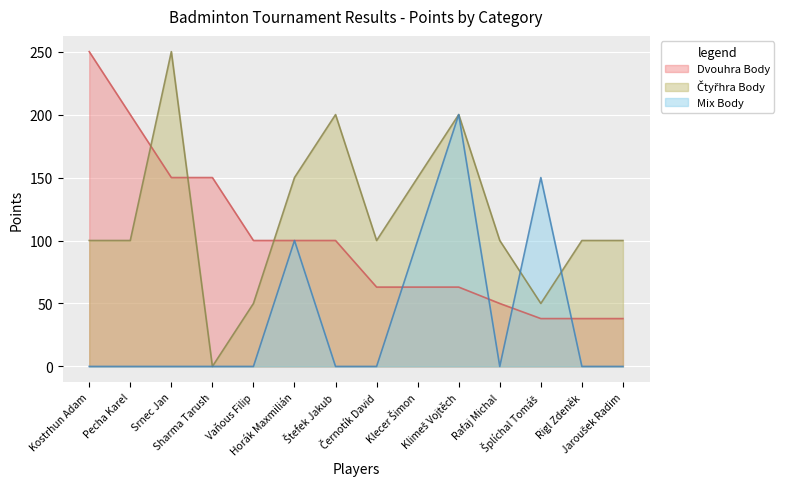

List the series in order of their peak value, lowest first.

Mix Body, Dvouhra Body, Čtyřhra Body